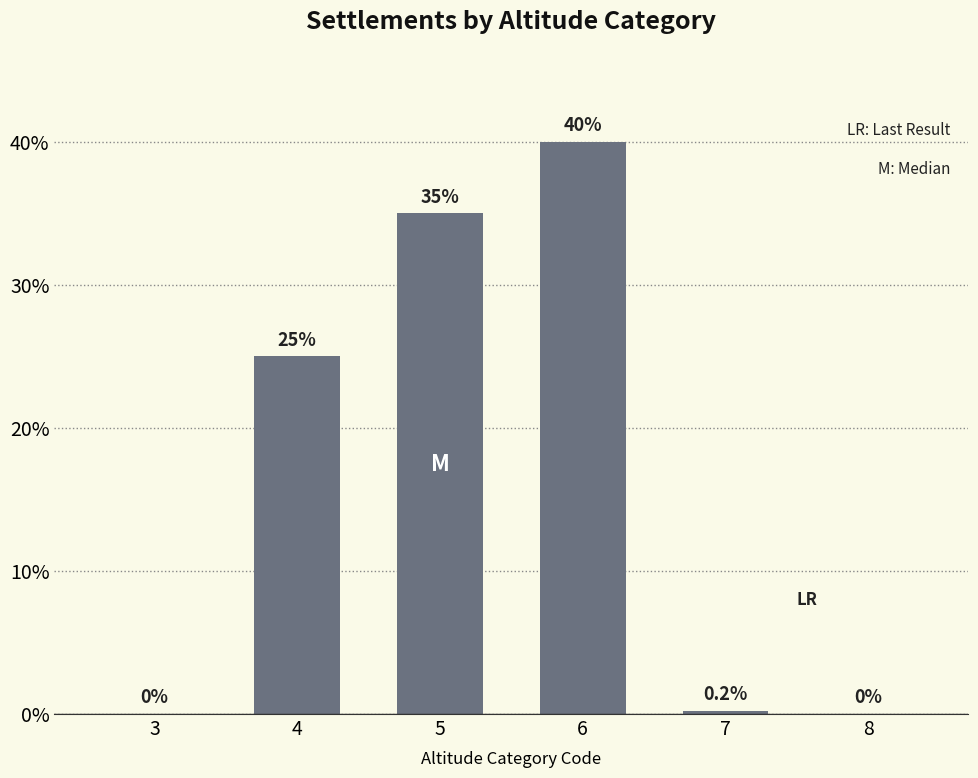

How many positive values are there?

4